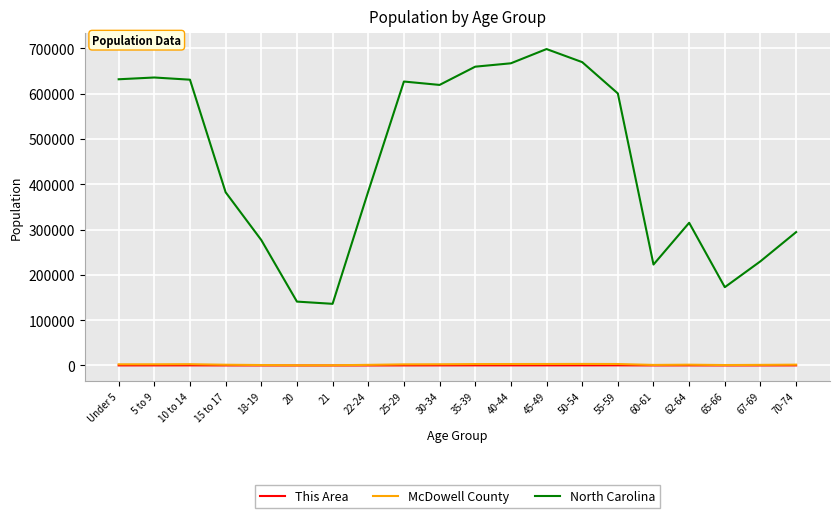

What is the maximum value for McDowell County?

3425